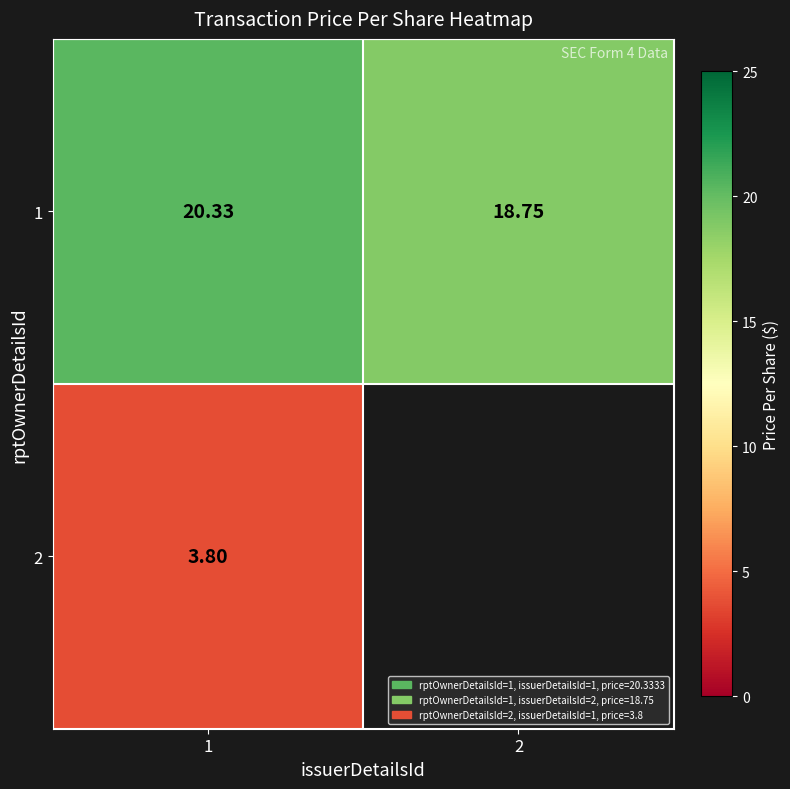

How many data points in 1 are less than 20?

1